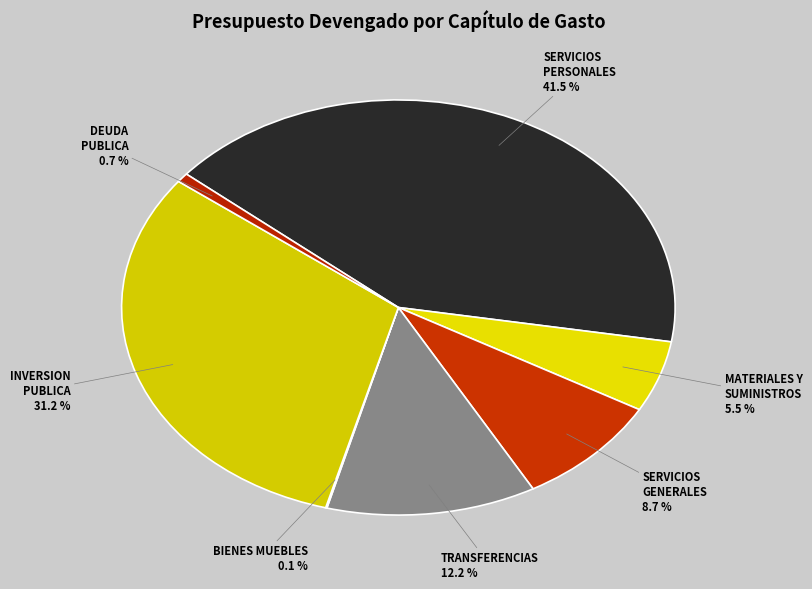

Is there any slice that represents more than half of the pie?

No